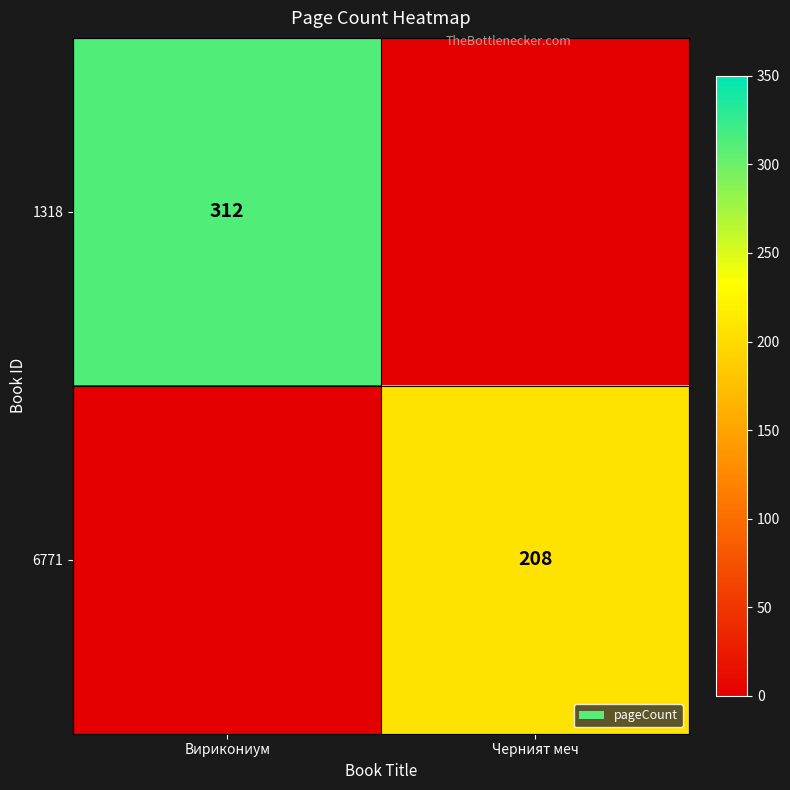

The value of 6771 at Черният меч is 335. True or false?

False